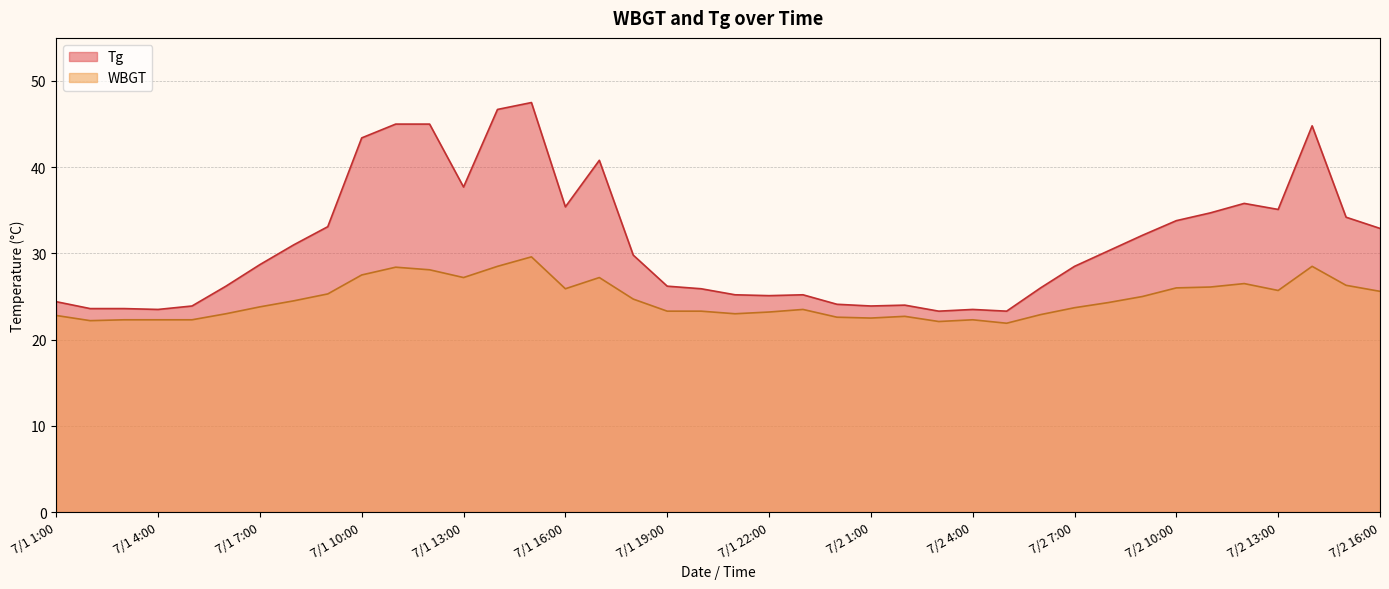

The WBGT series shows 25.0 at 7/2 9:00. True or false?

True